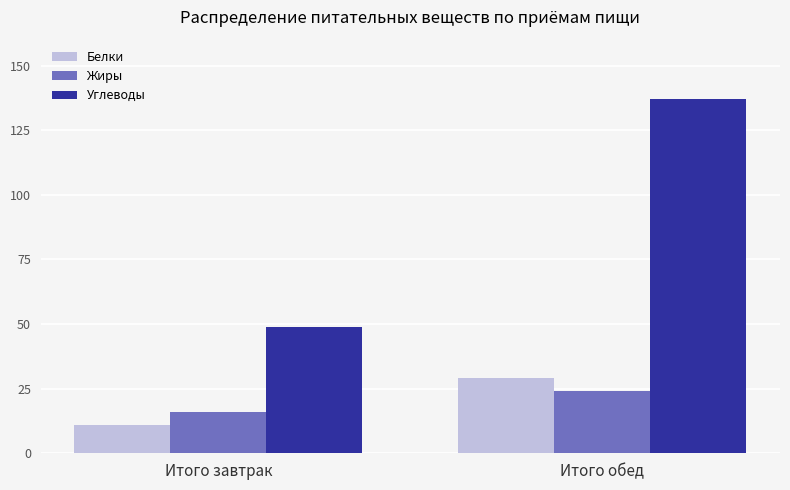

What is the difference between the maximum and minimum values in the Жиры series?

8